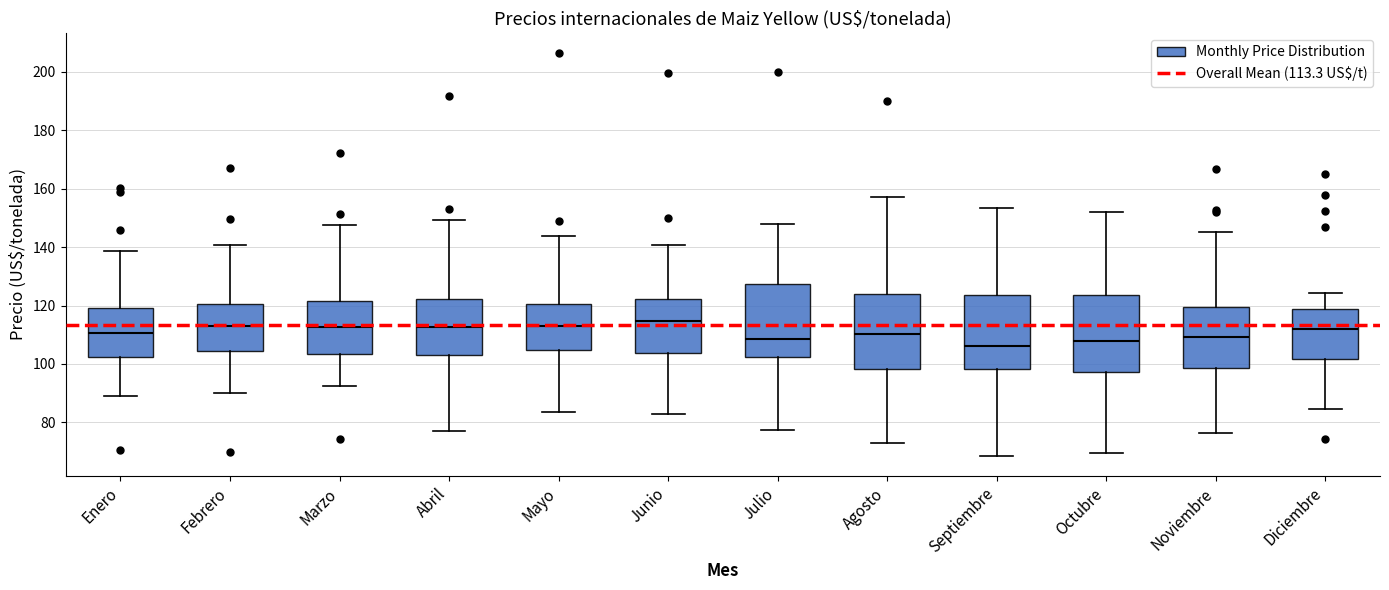

Reading left to right, read every box against the y-axis: the position of its median line, the range the box covers, and the ends of its whiskers. The values are not printed on the chart, so give them approximately, as read against the axis.

Enero: median 110, box 102 to 120, whiskers 90 to 138
Febrero: median 114, box 104 to 120, whiskers 90 to 140
Marzo: median 112, box 104 to 122, whiskers 92 to 148
Abril: median 112, box 104 to 122, whiskers 78 to 150
Mayo: median 114, box 104 to 120, whiskers 84 to 144
Junio: median 114, box 104 to 122, whiskers 82 to 140
Julio: median 108, box 102 to 128, whiskers 78 to 148
Agosto: median 110, box 98 to 124, whiskers 72 to 158
Septiembre: median 106, box 98 to 124, whiskers 68 to 154
Octubre: median 108, box 98 to 124, whiskers 70 to 152
Noviembre: median 110, box 98 to 120, whiskers 76 to 146
Diciembre: median 112, box 102 to 118, whiskers 84 to 124